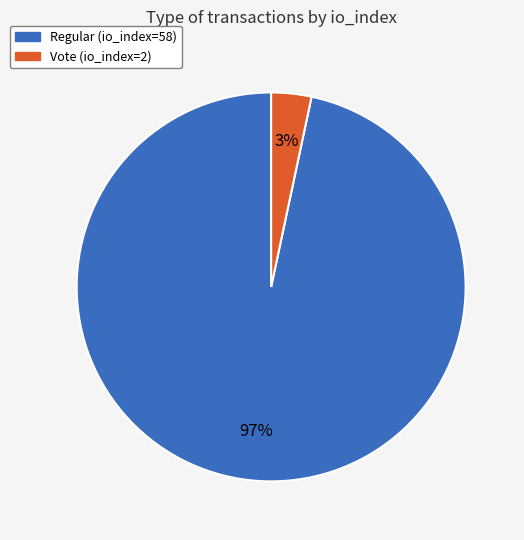

The Regular (io_index=58) slice represents 97% of the pie. True or false?

True